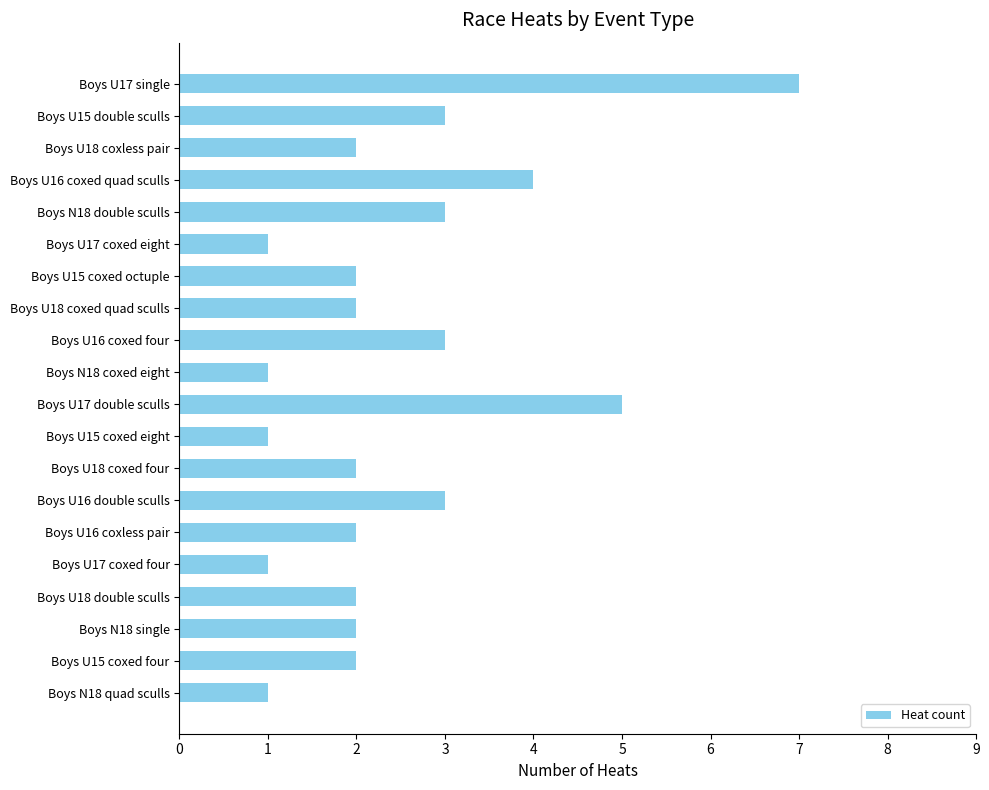

Reading top to bottom, transcribe all the data shown in this chart.

Boys U17 single=7	Boys U15 double sculls=3	Boys U18 coxless pair=2	Boys U16 coxed quad sculls=4	Boys N18 double sculls=3	Boys U17 coxed eight=1	Boys U15 coxed octuple=2	Boys U18 coxed quad sculls=2	Boys U16 coxed four=3	Boys N18 coxed eight=1	Boys U17 double sculls=5	Boys U15 coxed eight=1	Boys U18 coxed four=2	Boys U16 double sculls=3	Boys U16 coxless pair=2	Boys U17 coxed four=1	Boys U18 double sculls=2	Boys N18 single=2	Boys U15 coxed four=2	Boys N18 quad sculls=1